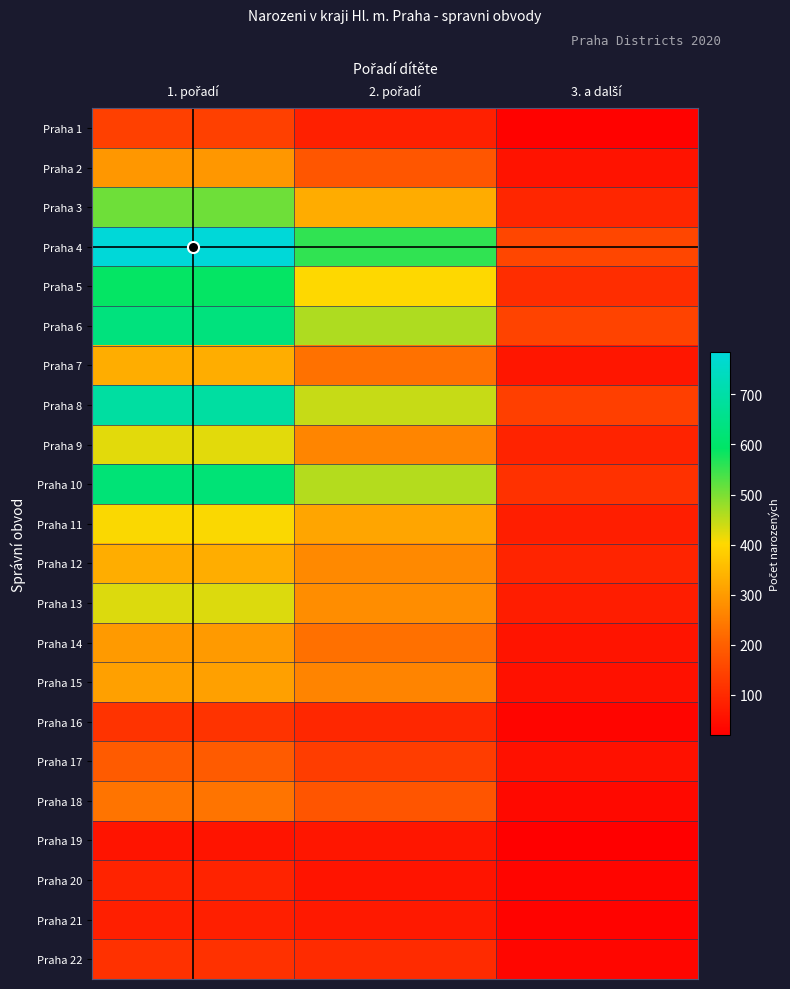

At which category does the chart reach its minimum across all series?

3. a další